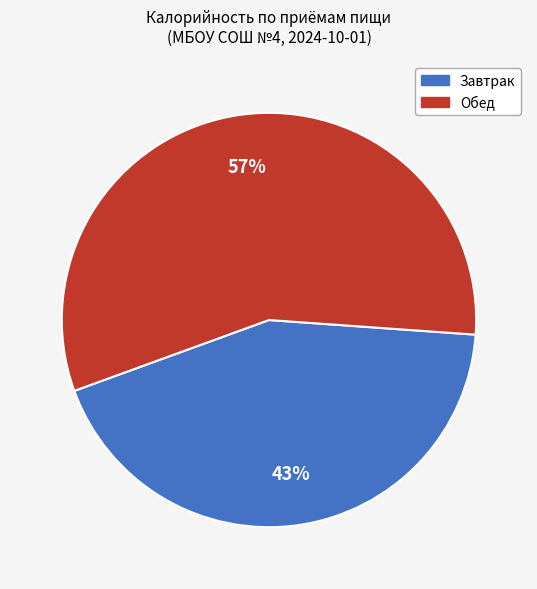

Does any single category account for the majority?

Yes